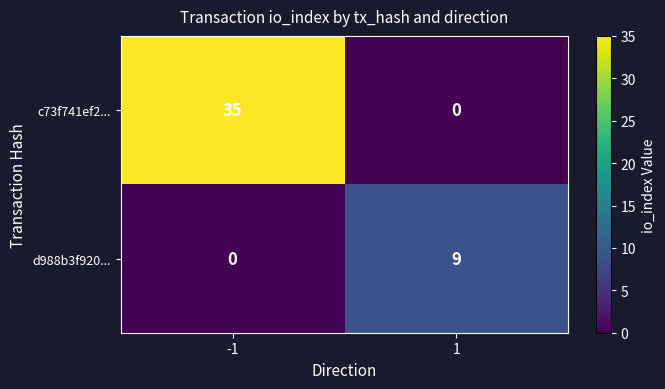

Which series has the largest total across all categories?

c73f741ef2...